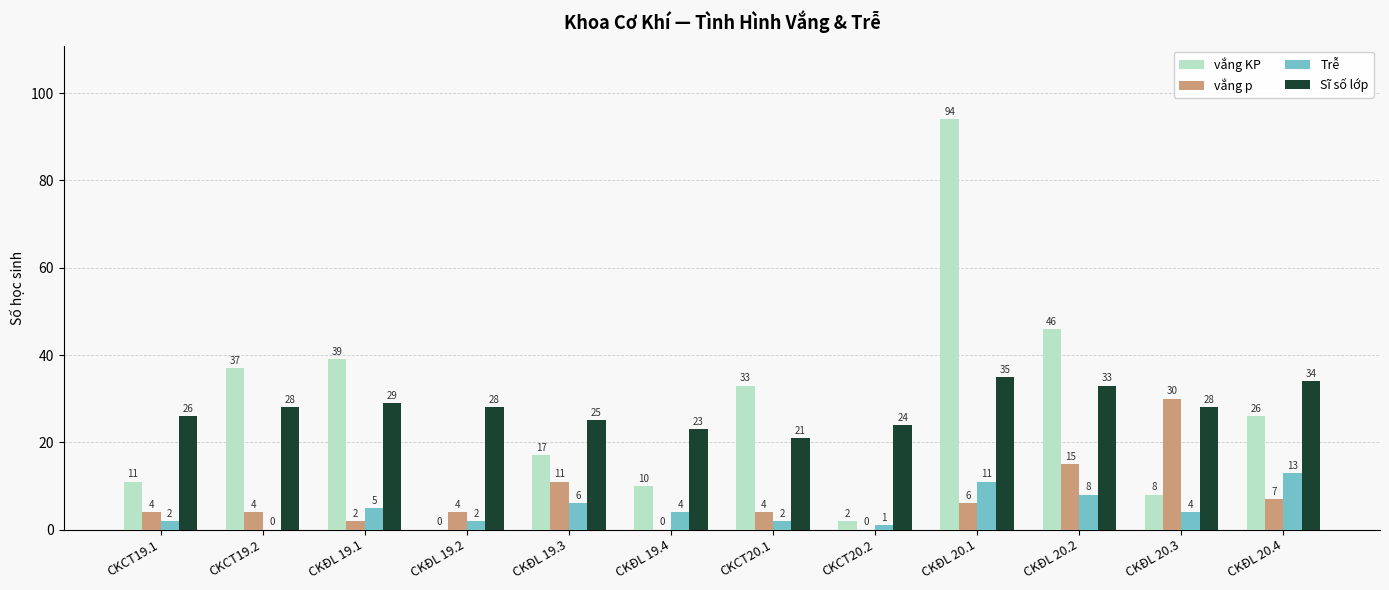

Which series changed the most between CKĐL 19.4 and CKCT20.1?

vắng KP